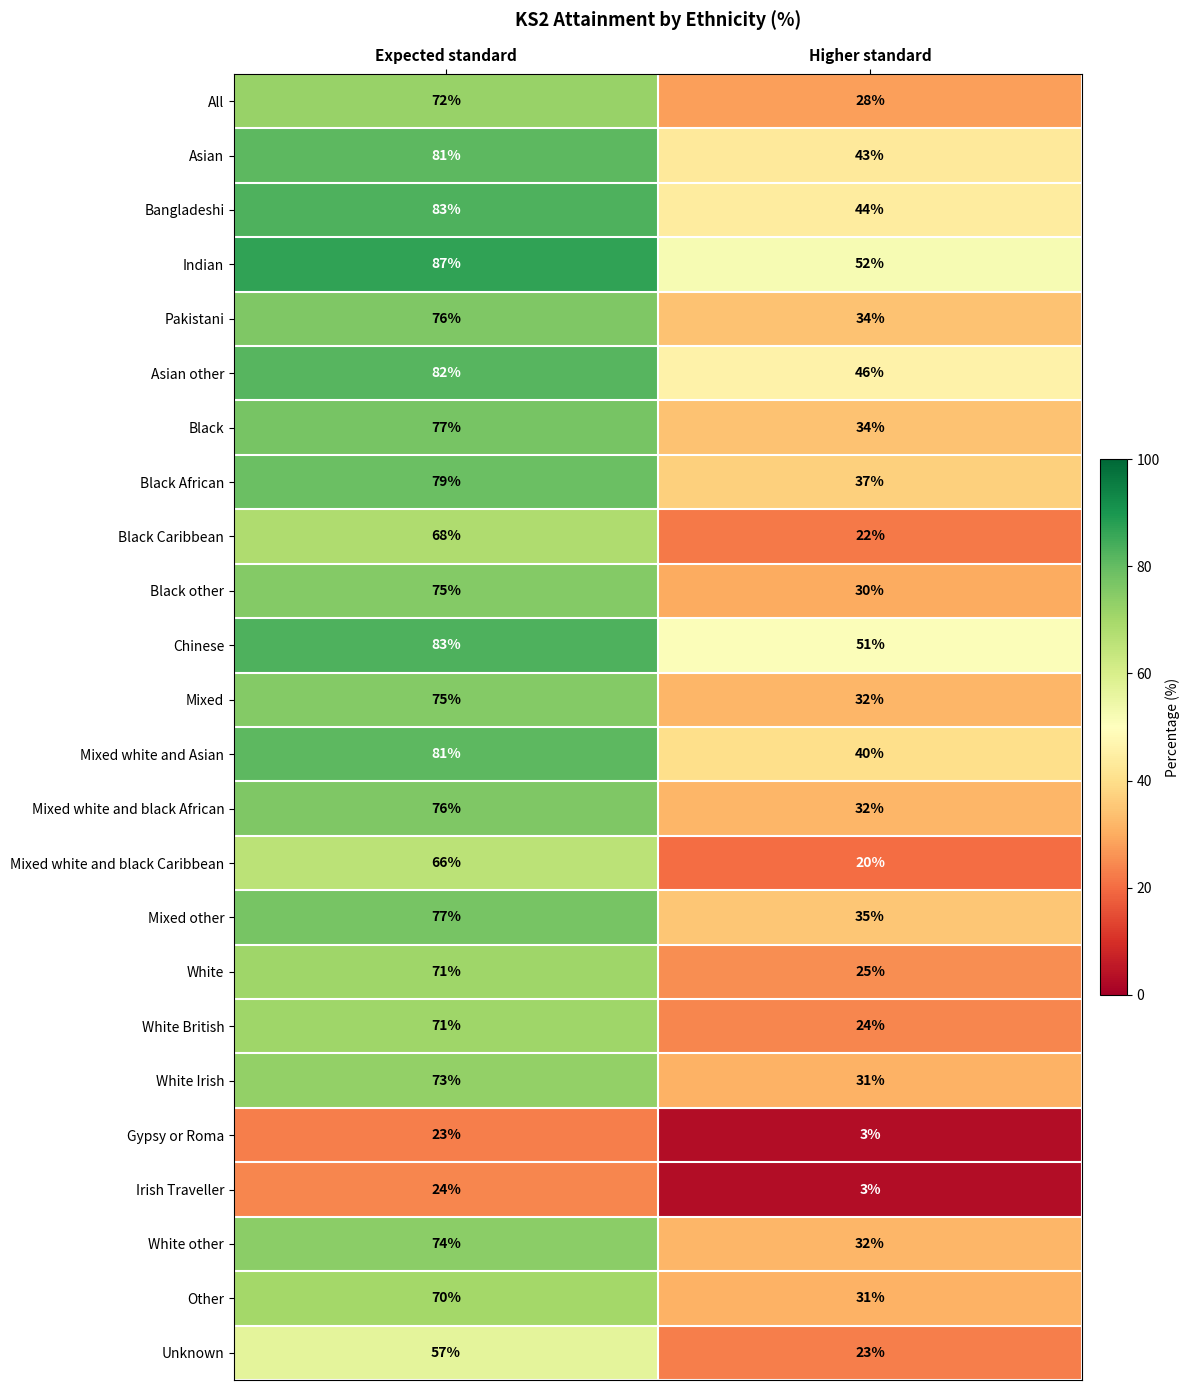

Read the White value at Higher standard, to the nearest 5.

25